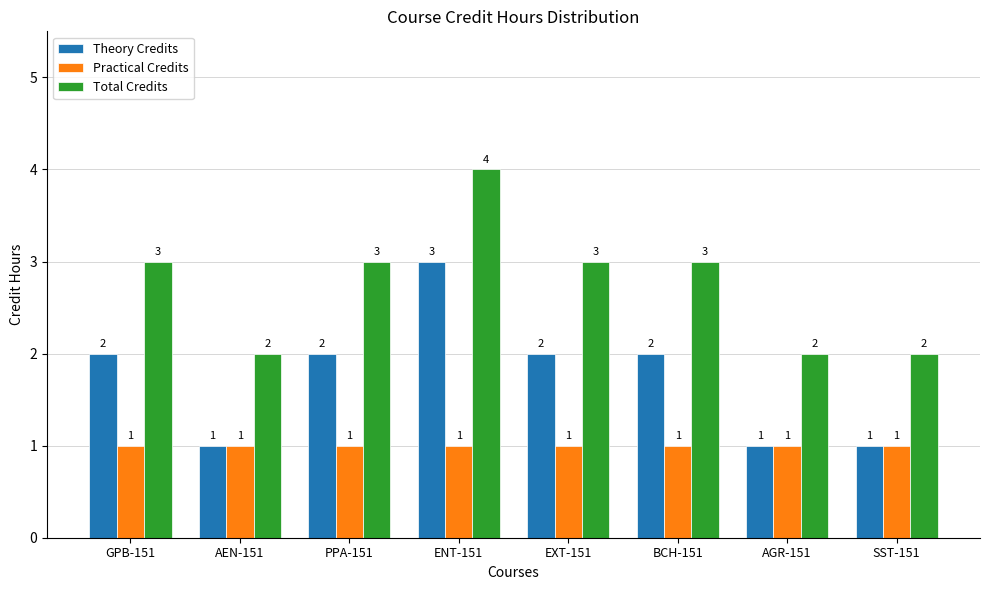

What is the lowest value of the Total Credits series?

2